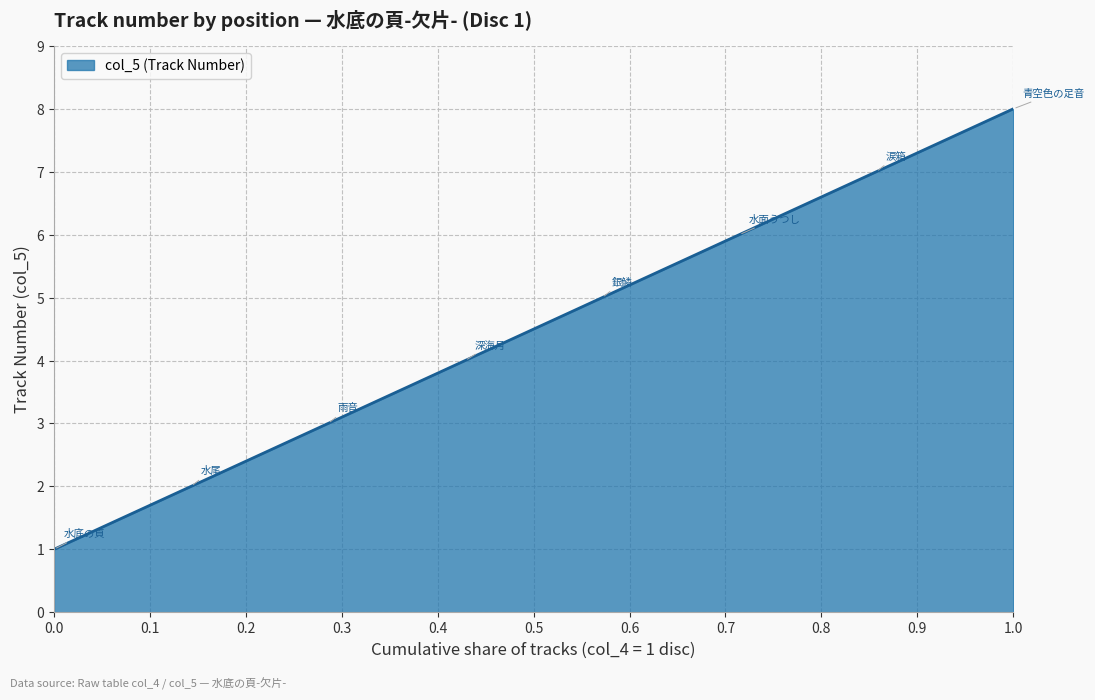

What is the sum of all values?

36